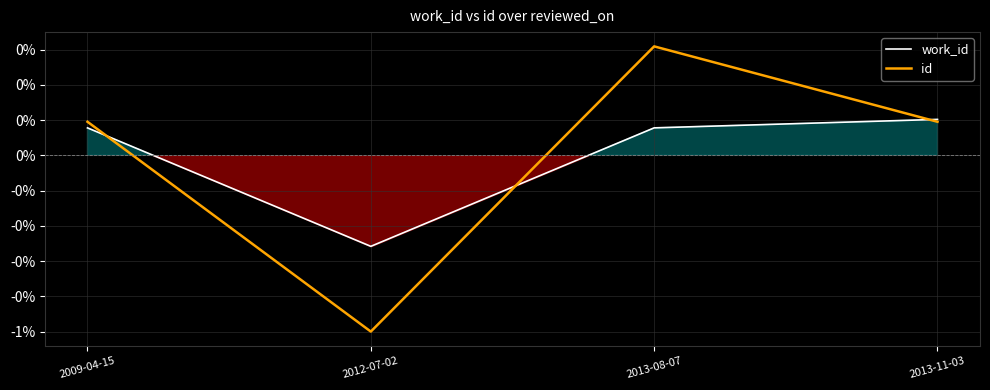

The value of id at 2009-04-15 is 0.1. True or false?

True